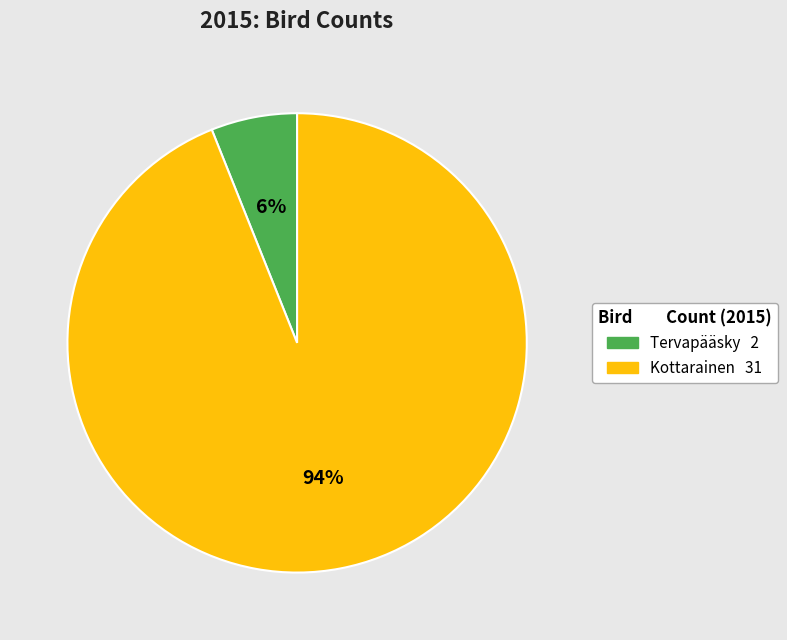

Between Tervapääsky and Kottarainen, which is larger?

Kottarainen